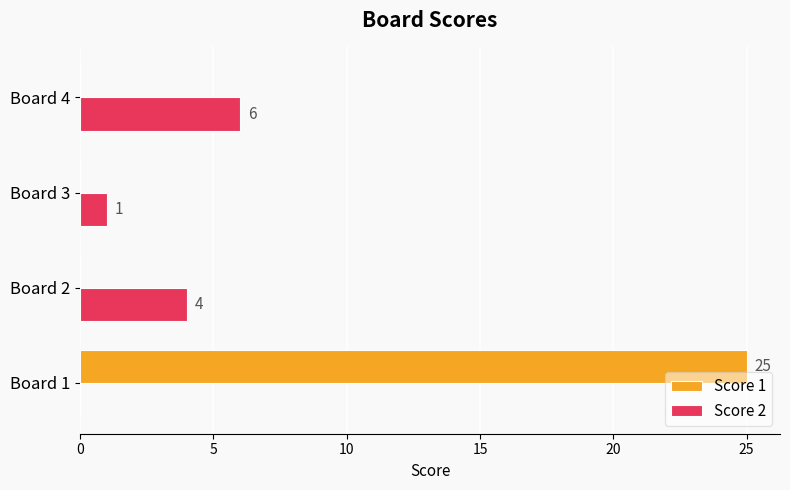

What is the greatest value displayed?

25